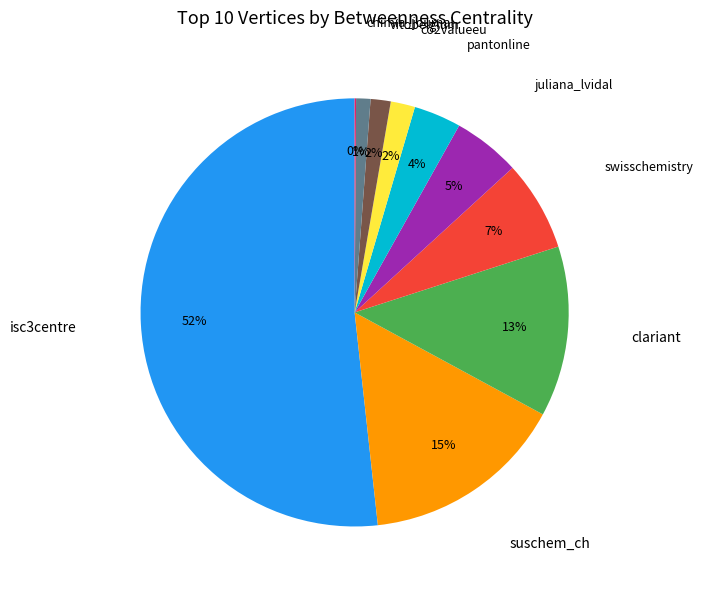

Does any single category account for the majority?

Yes